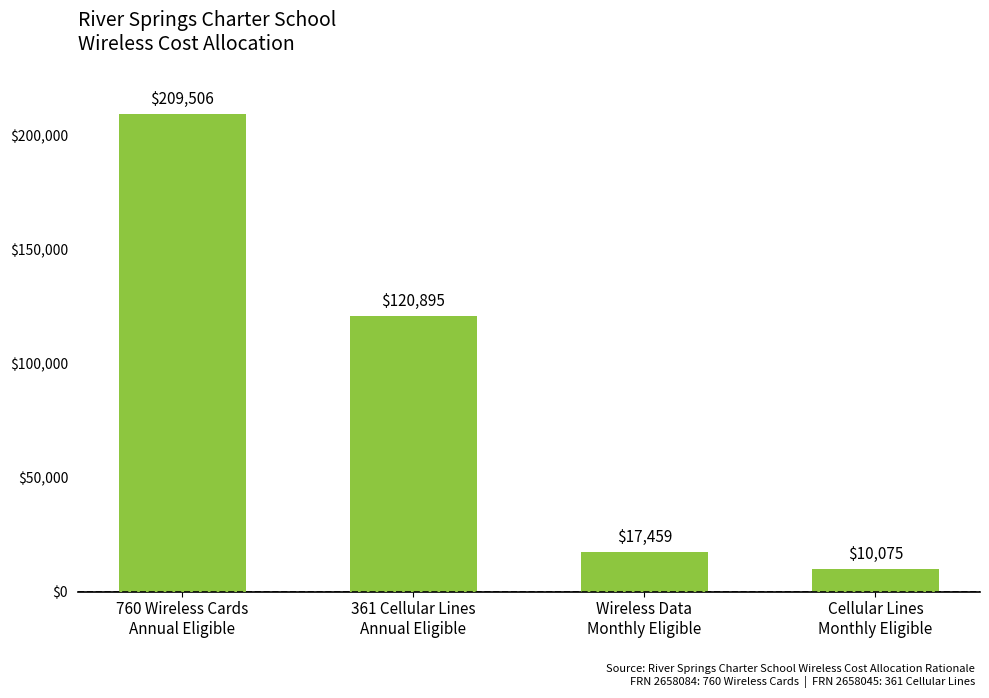

At which label is the value closest to 109790?

361 Cellular Lines
Annual Eligible